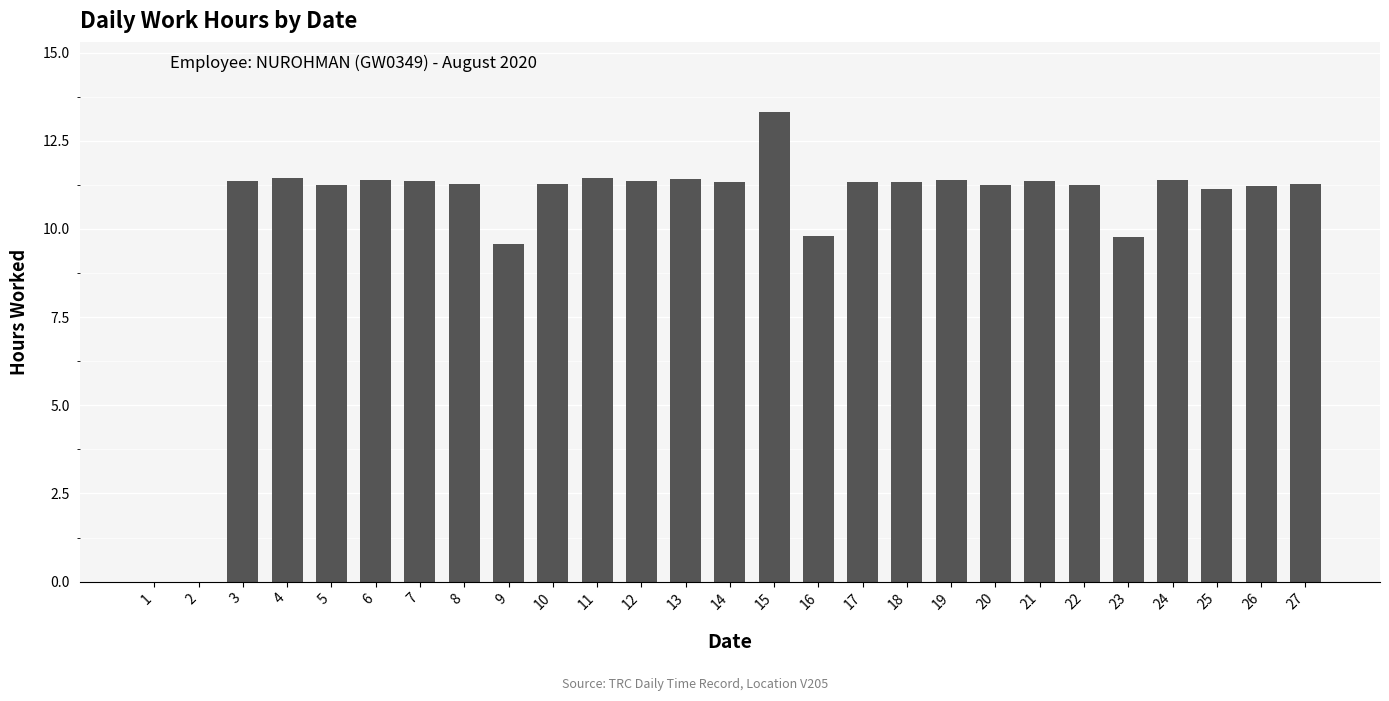

What is the maximum value shown in the chart?

13.3